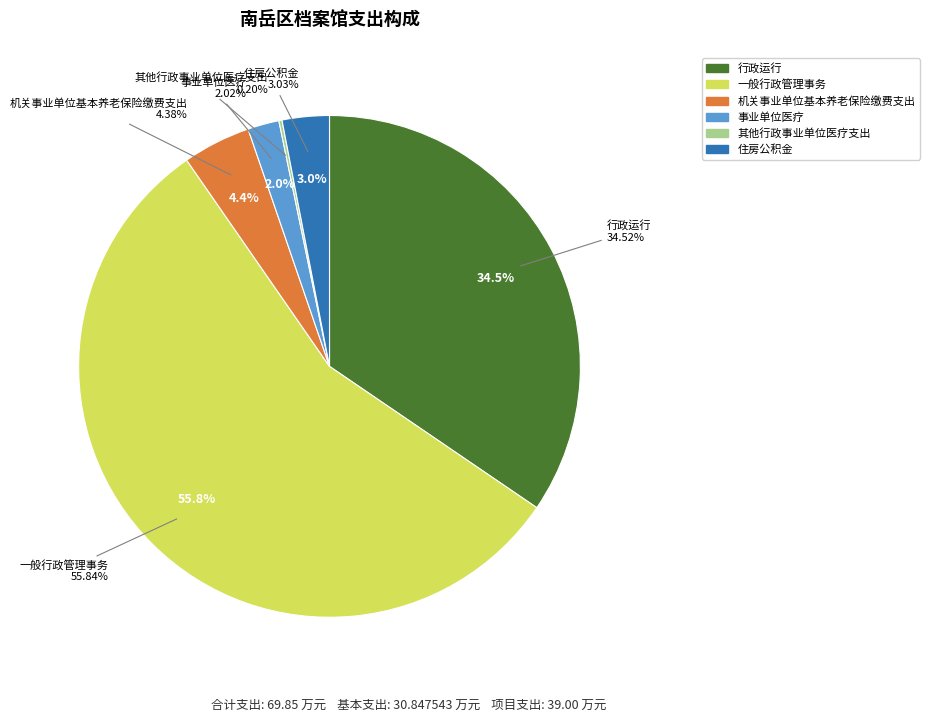

How many slices are in this pie chart?

6